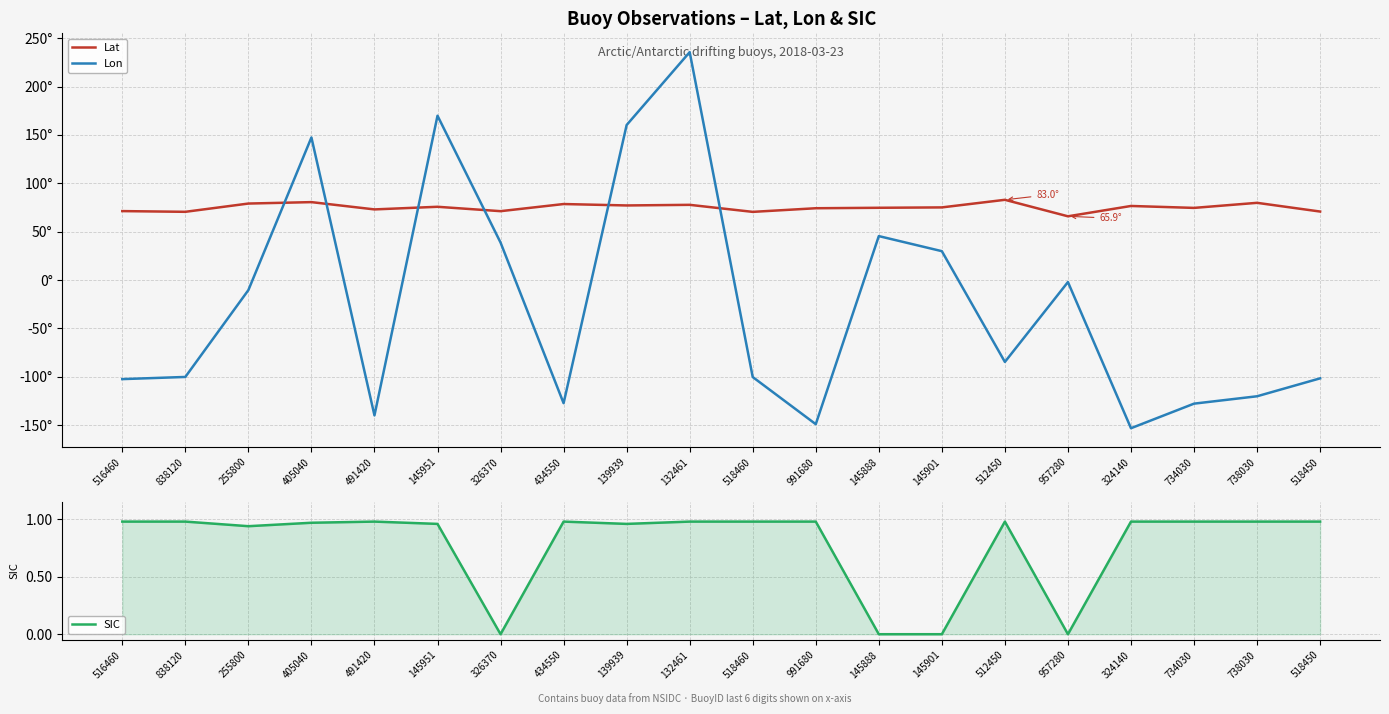

In Lat, how many points are higher than both neighbors (excluding endpoints)?

7